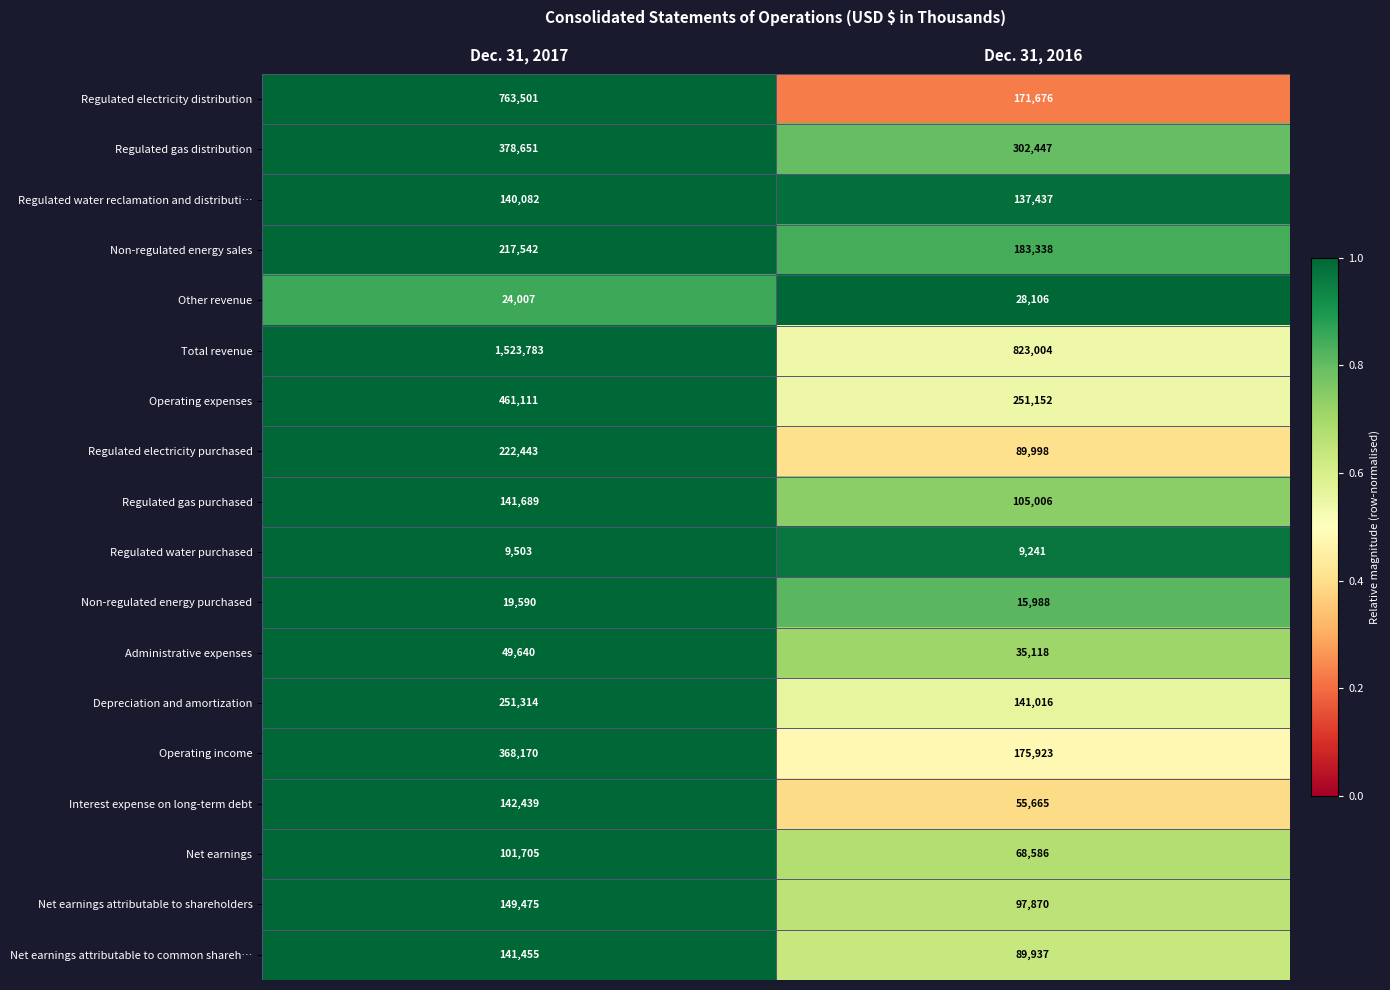

What is the greatest value displayed?

1523783